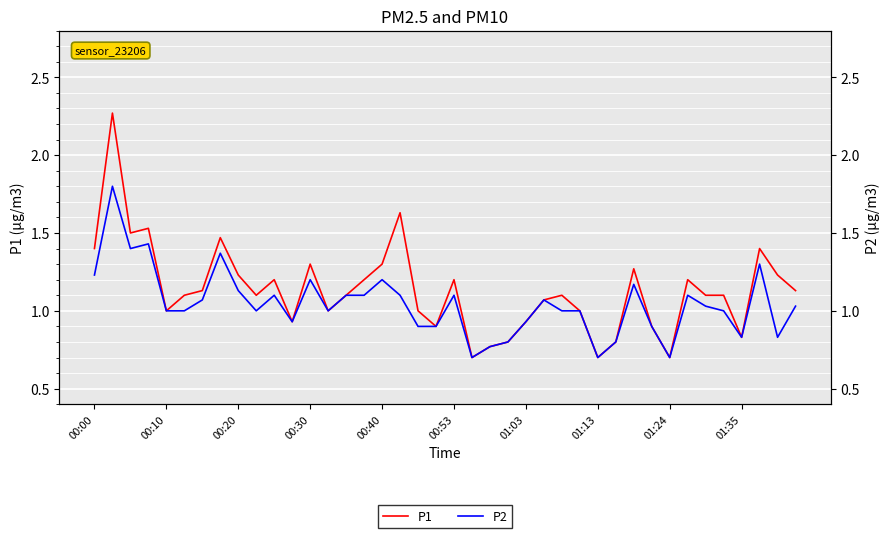

Count the number of categories in the chart.

40